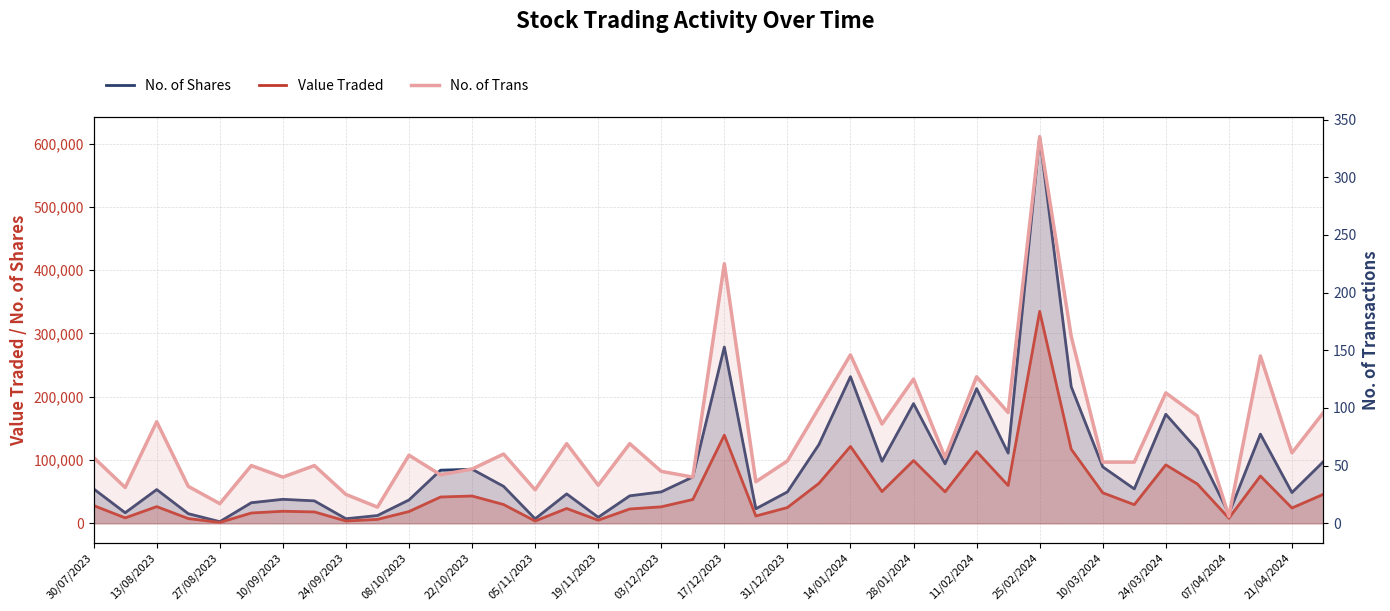

List the series in order of their overall mean, highest first.

No. of Shares, Value Traded, No. of Trans